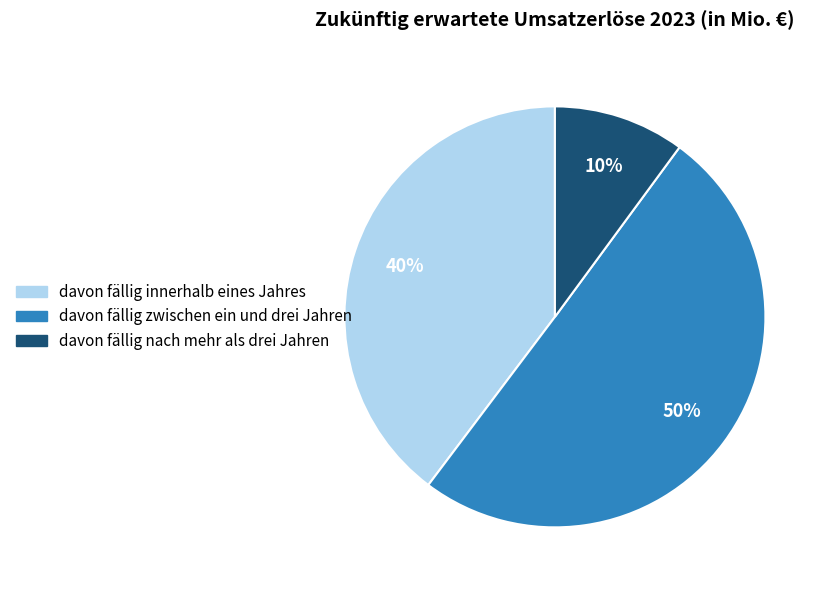

Combined, do davon fällig innerhalb eines Jahres and davon fällig zwischen ein und drei Jahren account for over 50%?

Yes